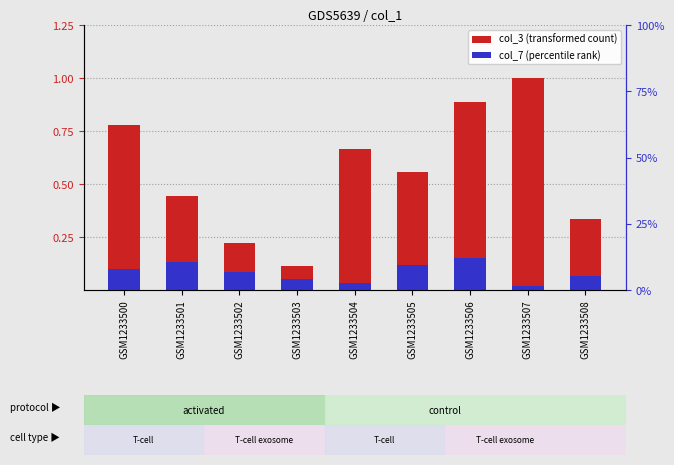

How many groups of bars are there?

9